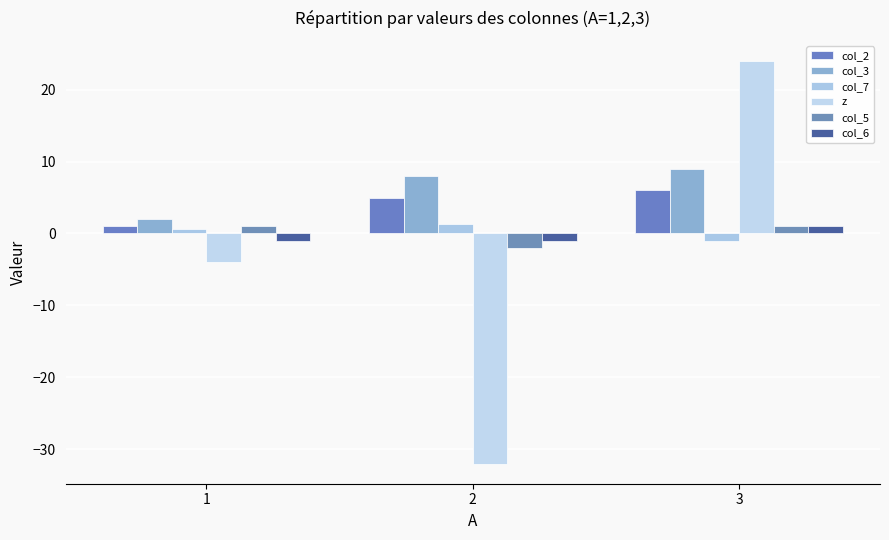

List the labels in order of col_3 value, smallest first.

1, 2, 3